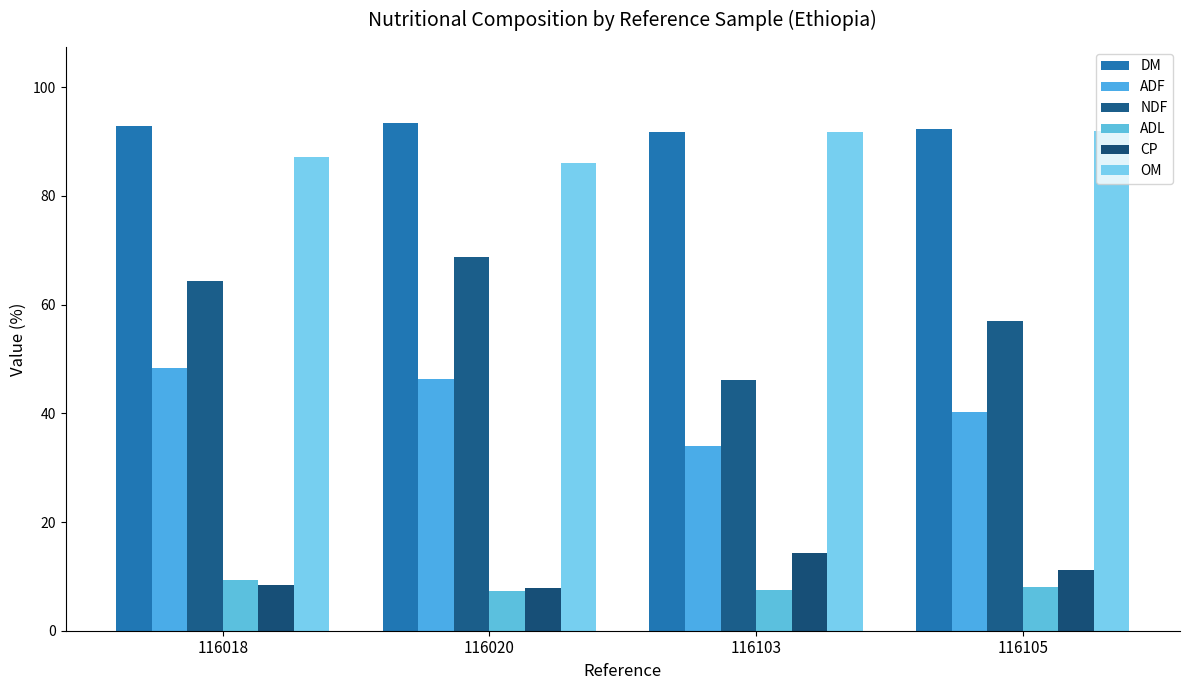

What is the maximum value for CP?

14.3